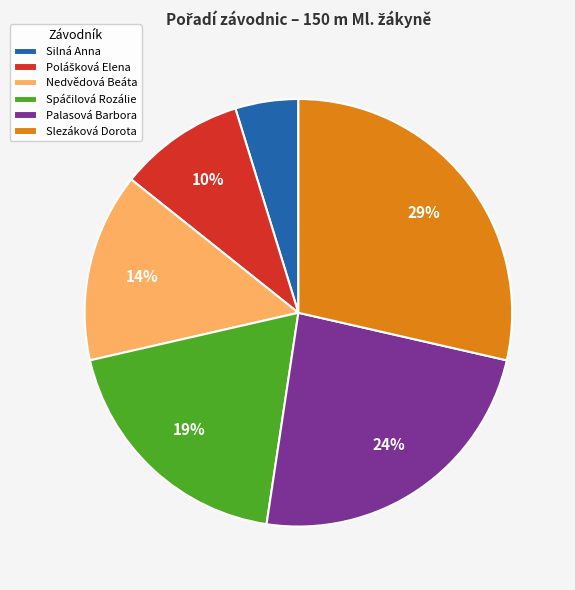

To the nearest percent, what is the average slice percentage?

17%